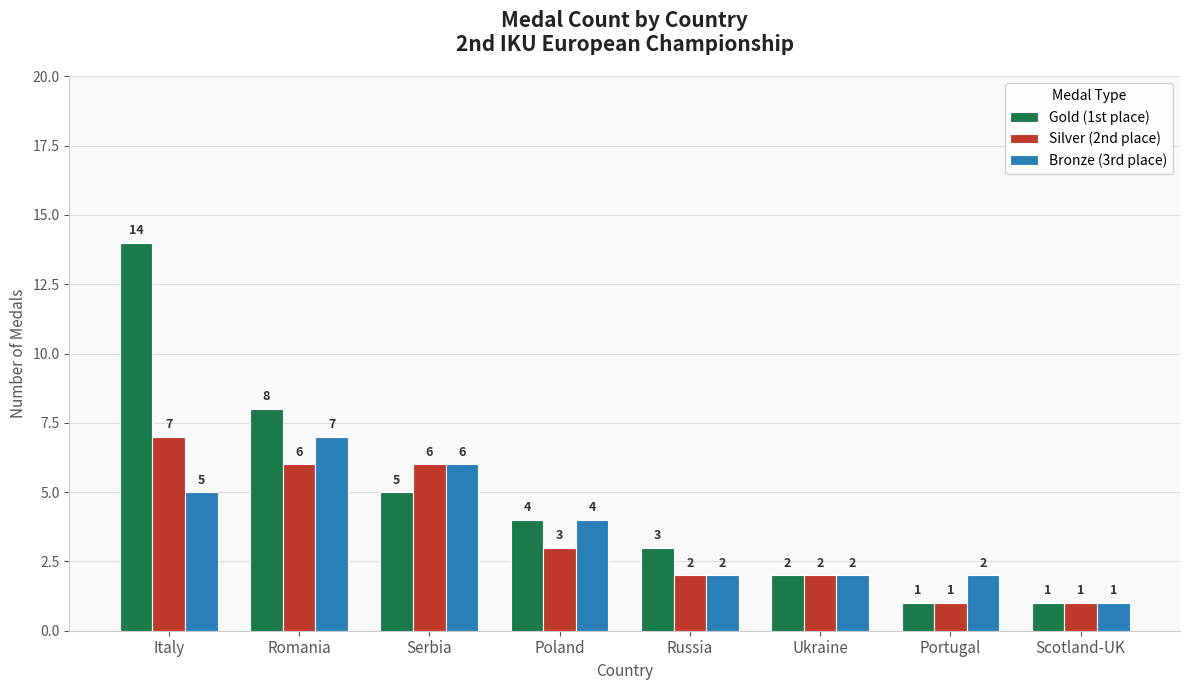

Which series has the widest spread of values?

Gold (1st place)